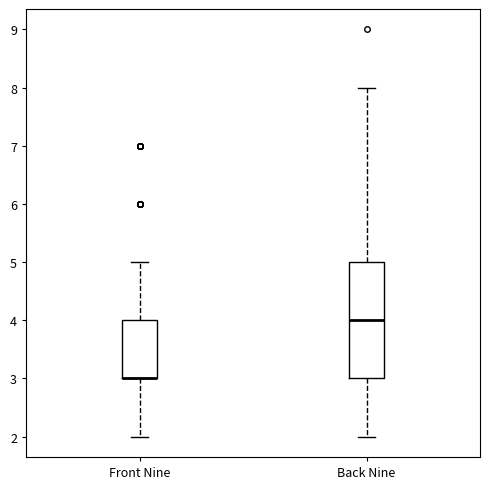

Reading left to right, read every box against the y-axis: the position of its median line, the range the box covers, and the ends of its whiskers. The values are not printed on the chart, so give them approximately, as read against the axis.

Front Nine: median 3 (drawn on the box's lower edge), box 3 to 4, whiskers 2 to 5
Back Nine: median 4, box 3 to 5, whiskers 2 to 8